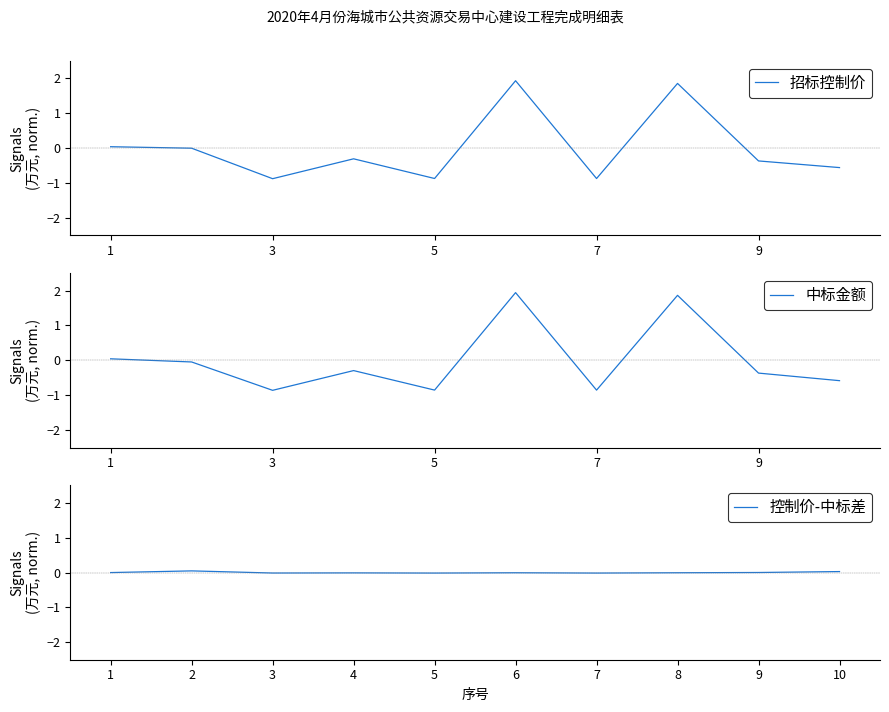

True or false: 招标控制价 has a value of -0.6 at 3.

False